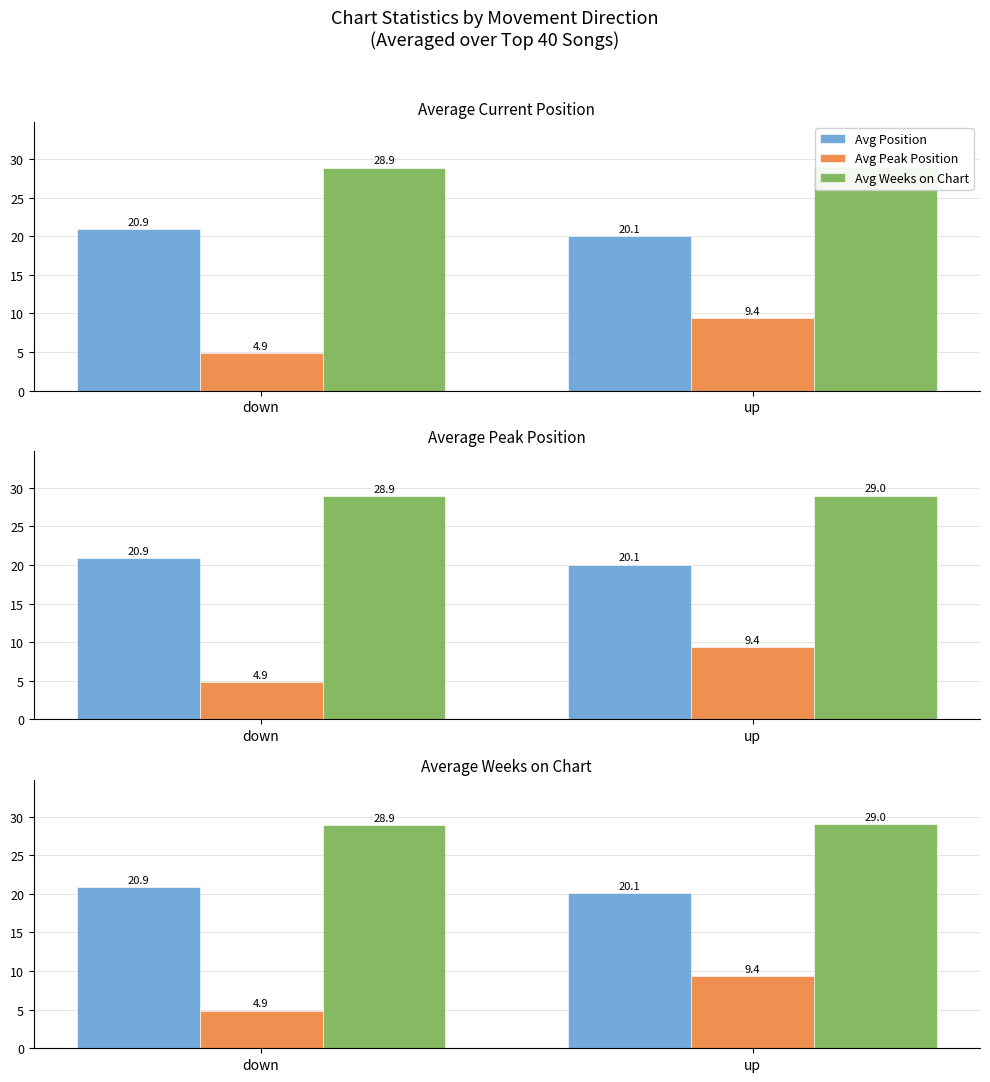

List the series in order of their peak value, lowest first.

Avg Peak Position, Avg Position, Avg Weeks on Chart